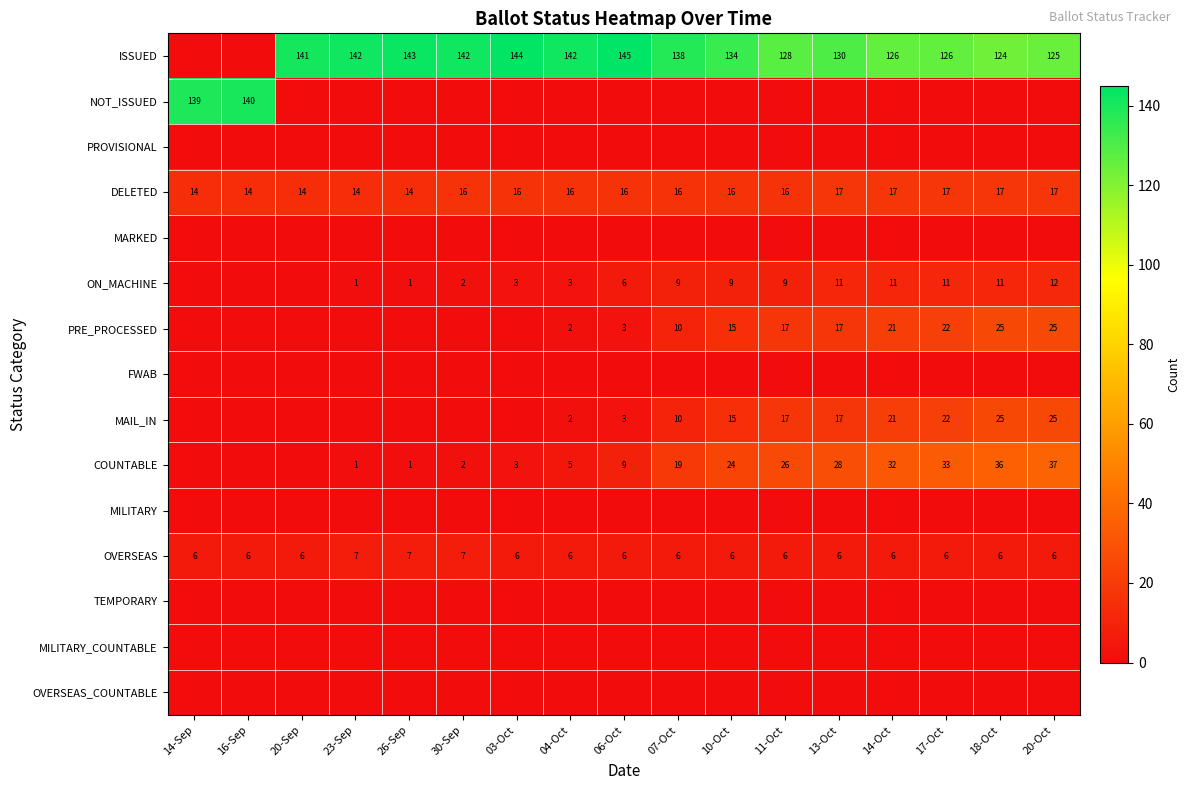

Read the OVERSEAS value at 07-Oct.

6